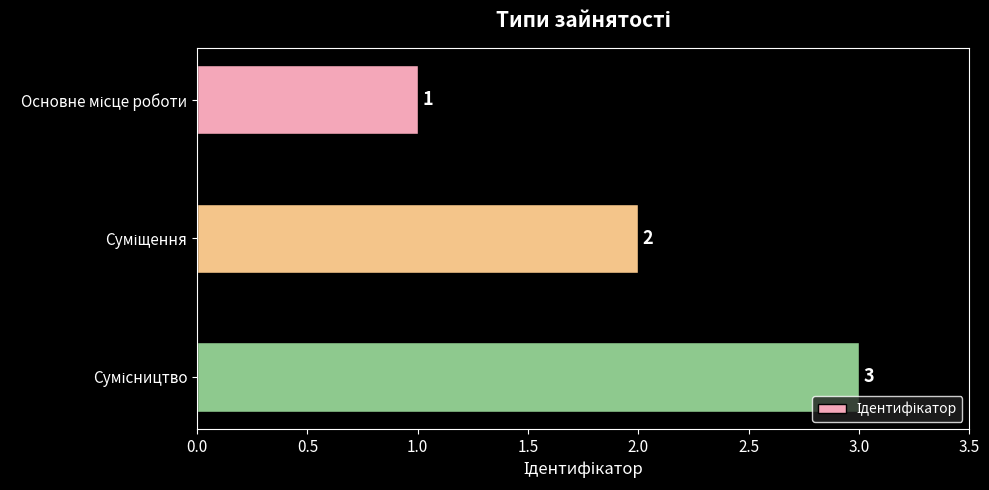

What is the sum of all values?

6